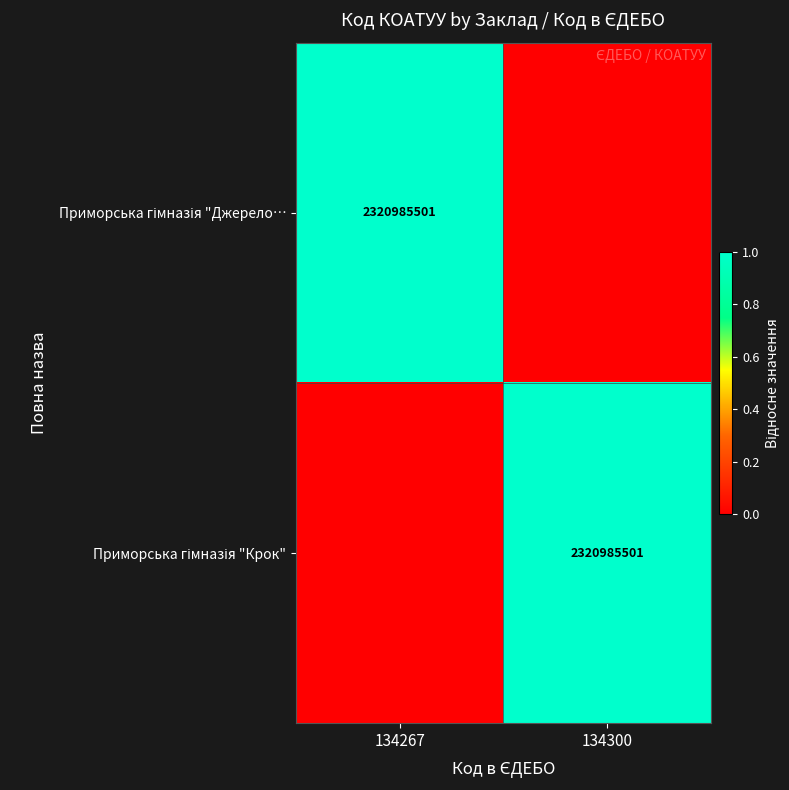

What is the difference between the highest and lowest values at 134300?

1